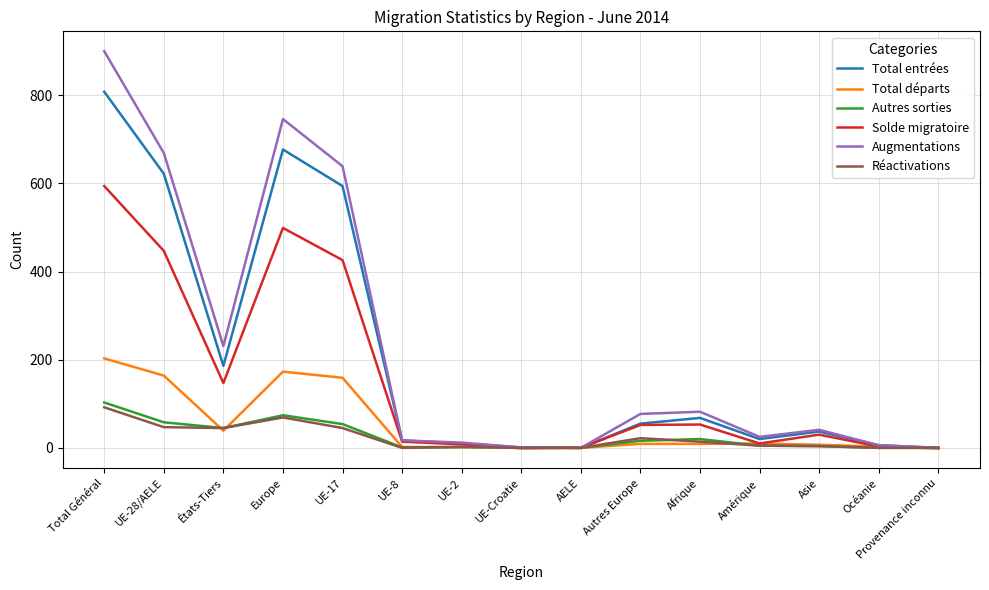

What is the sum of the Total entrées values at UE-2 and AELE?

10